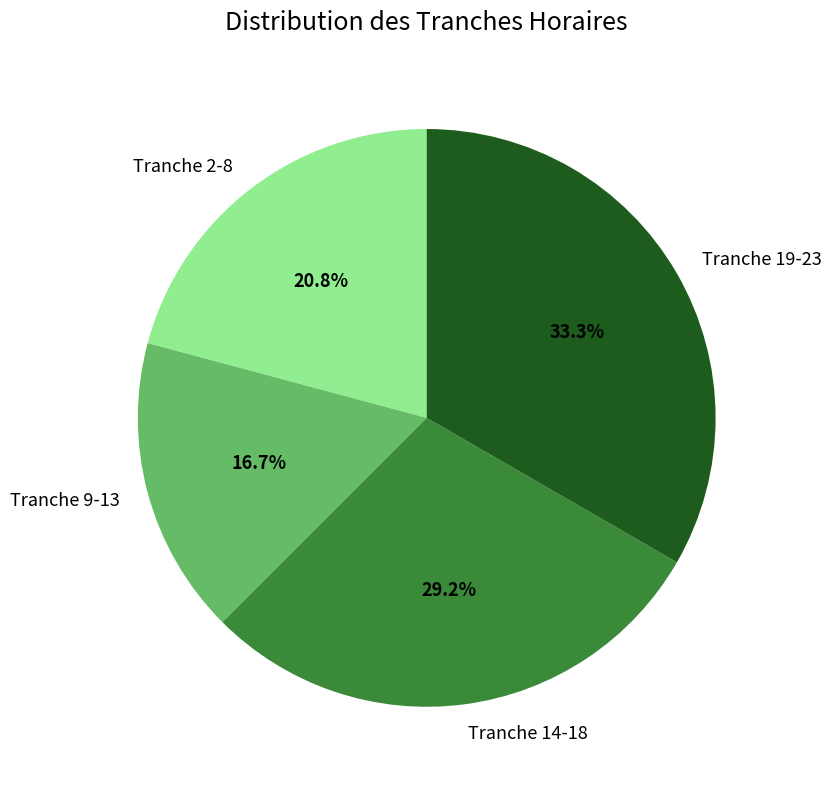

What is the smallest slice in the pie chart?

Tranche 9-13